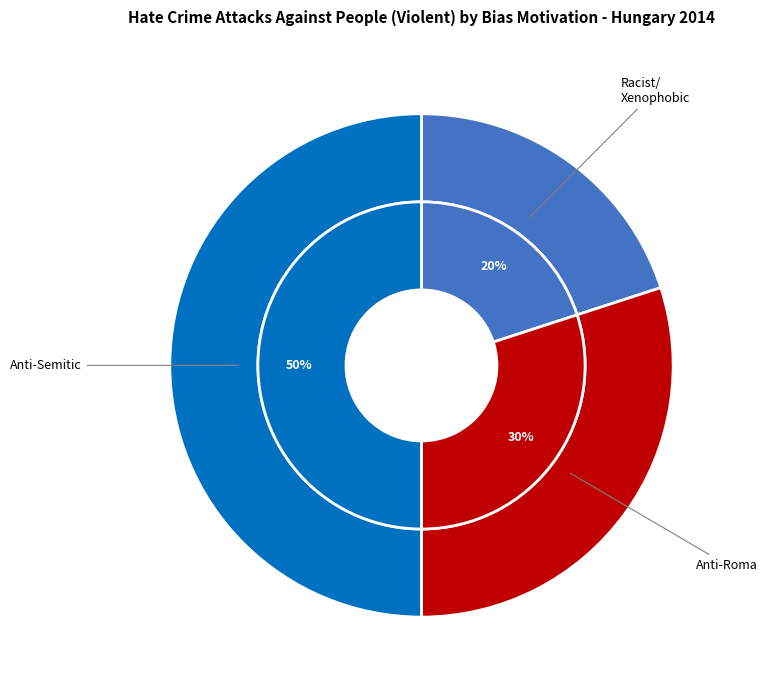

Is there a majority slice in this chart?

No